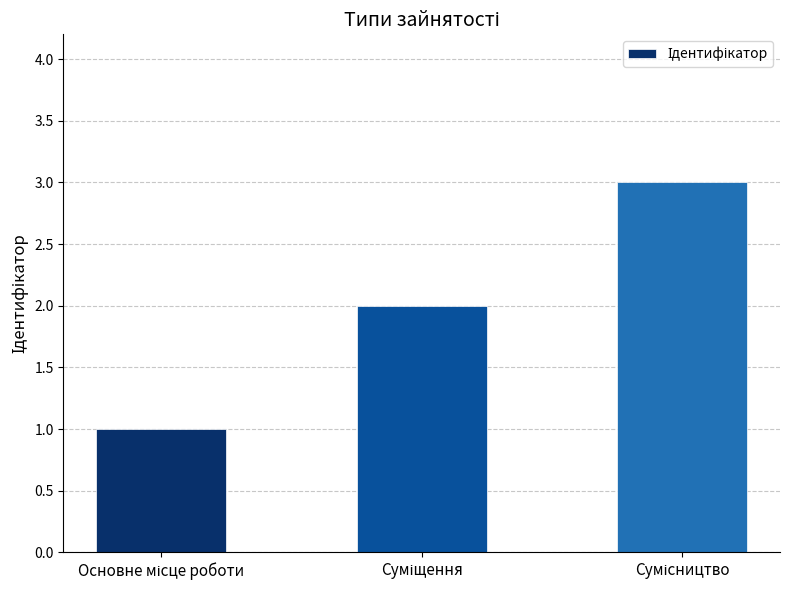

What is the sum of all values?

6